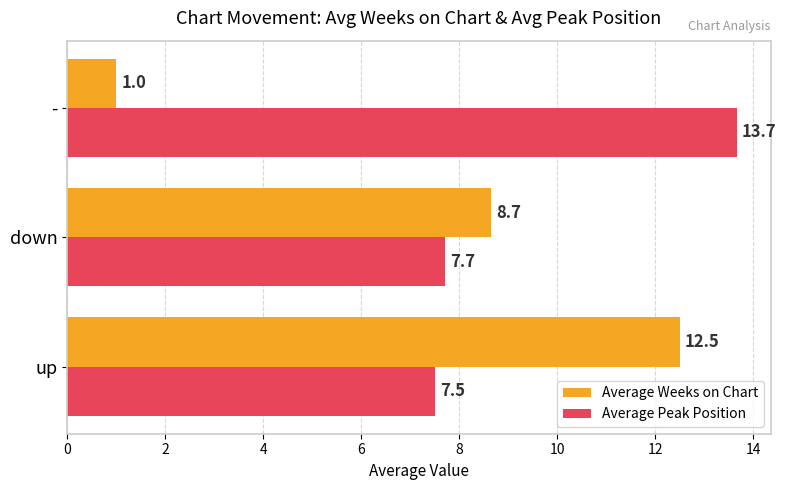

What is the difference between the maximum and minimum values in the Average Peak Position series?

6.2